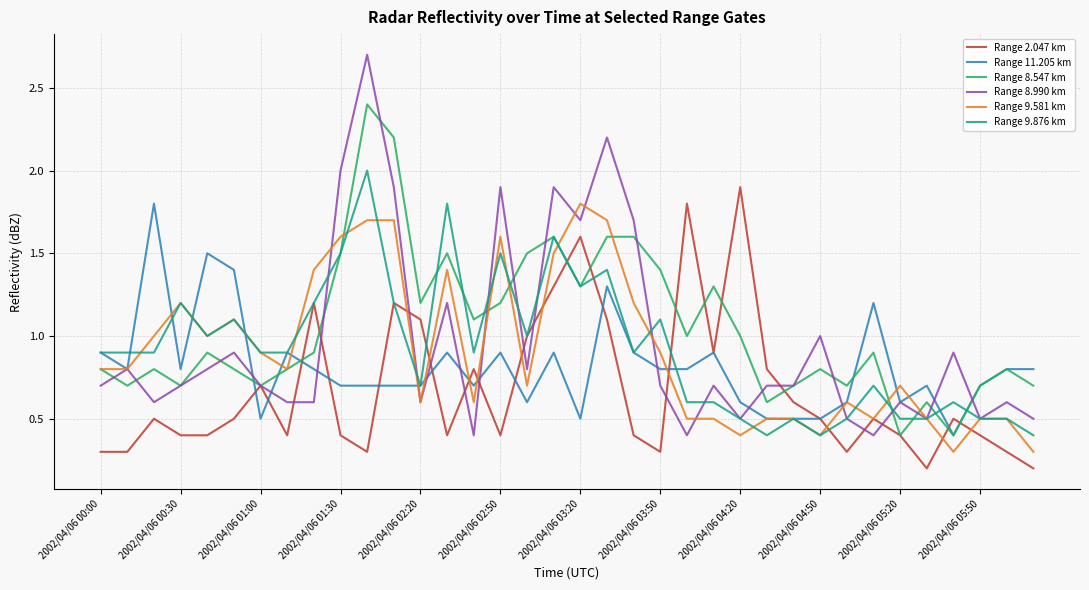

What is the lowest value of the Range 11.205 km series?

0.4